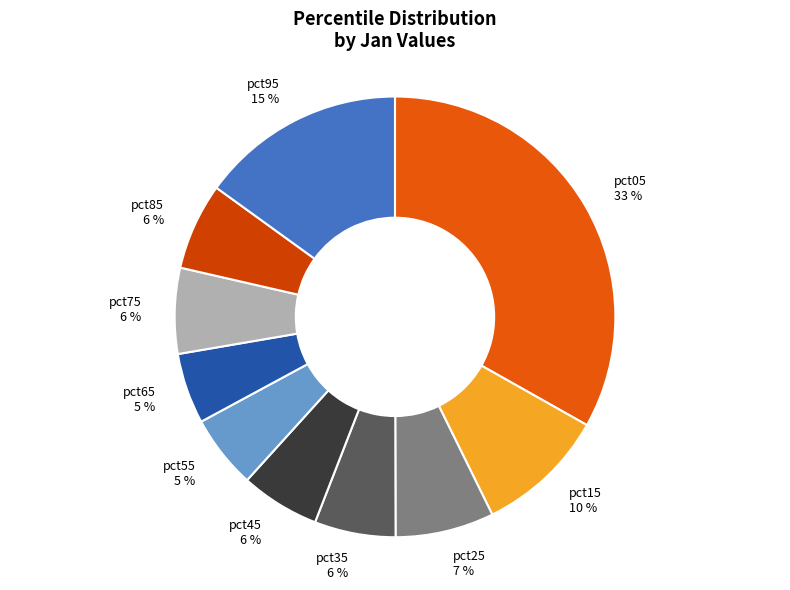

Does pct85 represent more than half of the total?

No